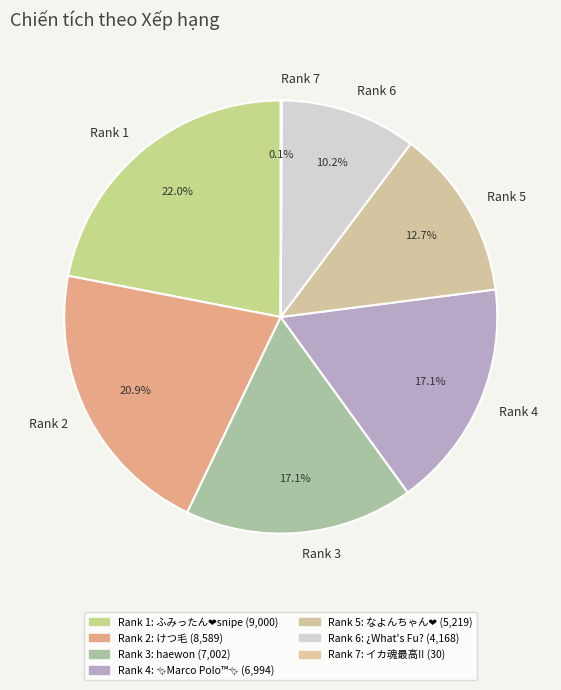

What portion of the pie excludes Rank 1?

78.0%